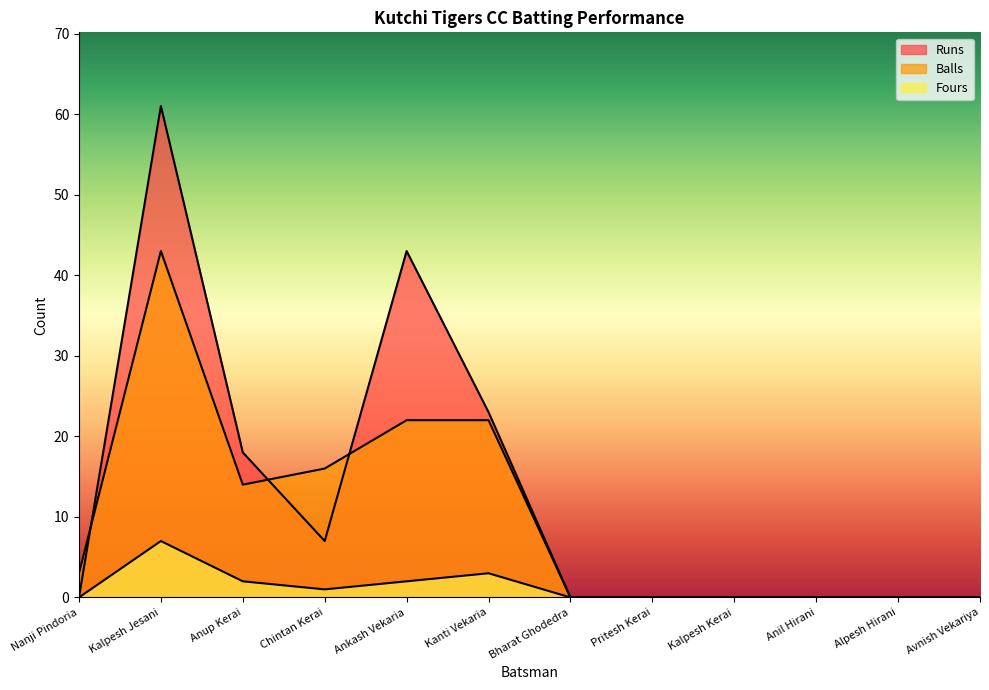

Which series changed the most between Anup Kerai and Kanti Vekaria?

Balls